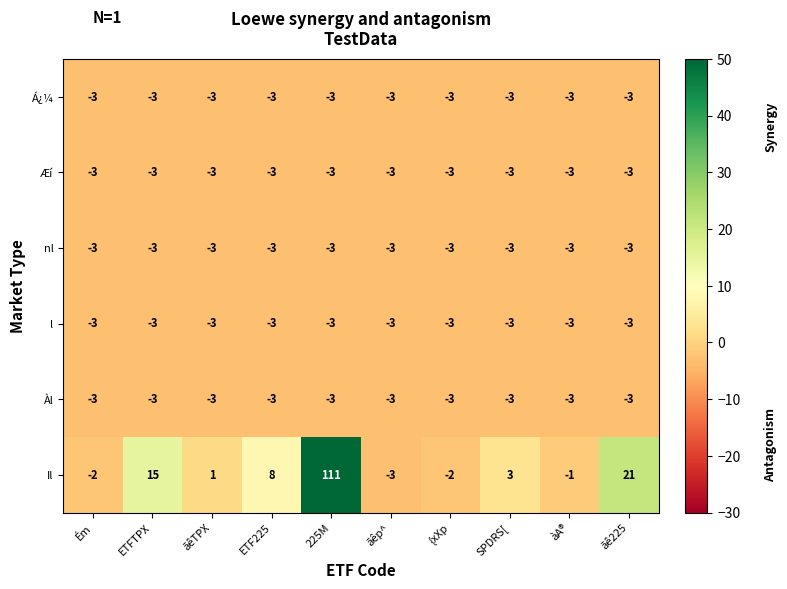

At how many categories does at least one series exceed 5?

4